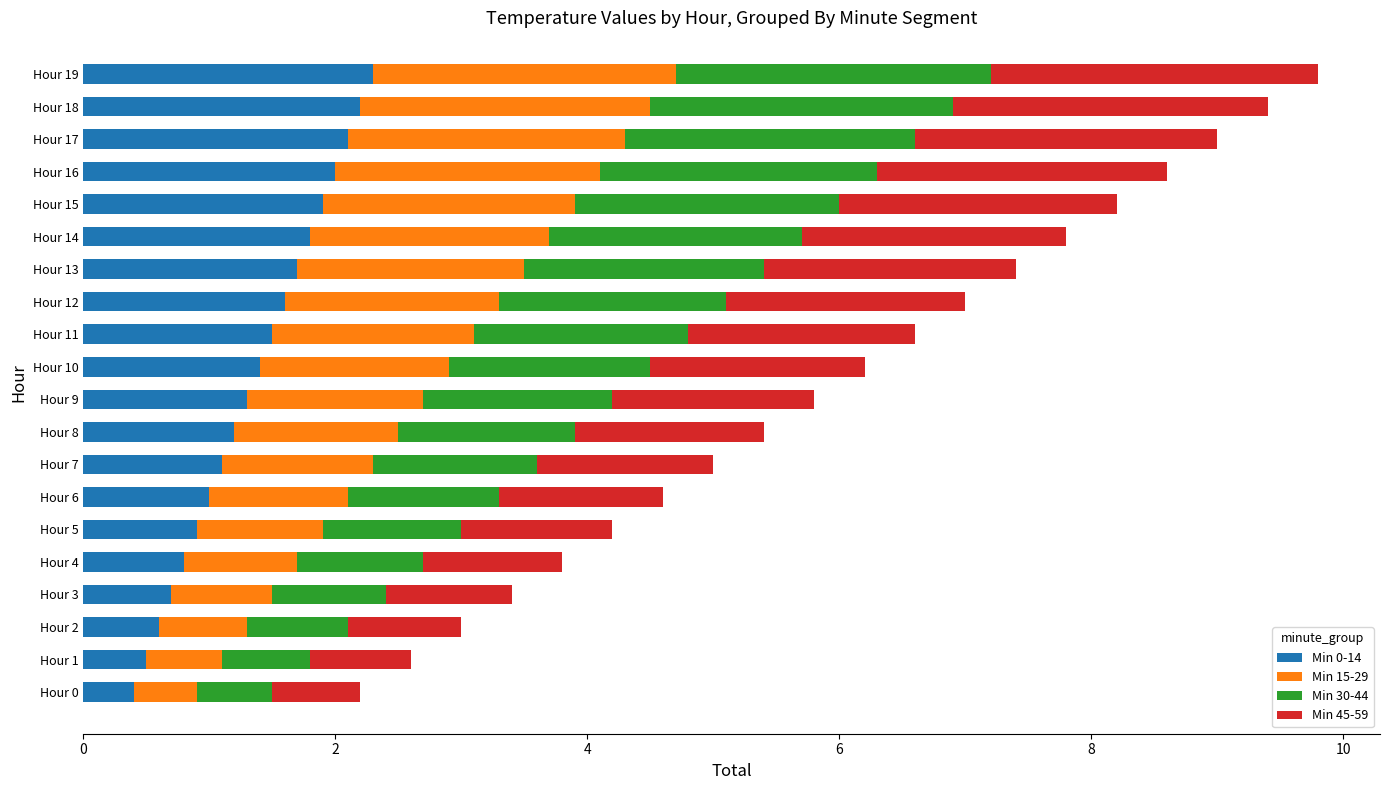

What is the difference between the maximum and second lowest values in the Min 0-14 series?

1.8